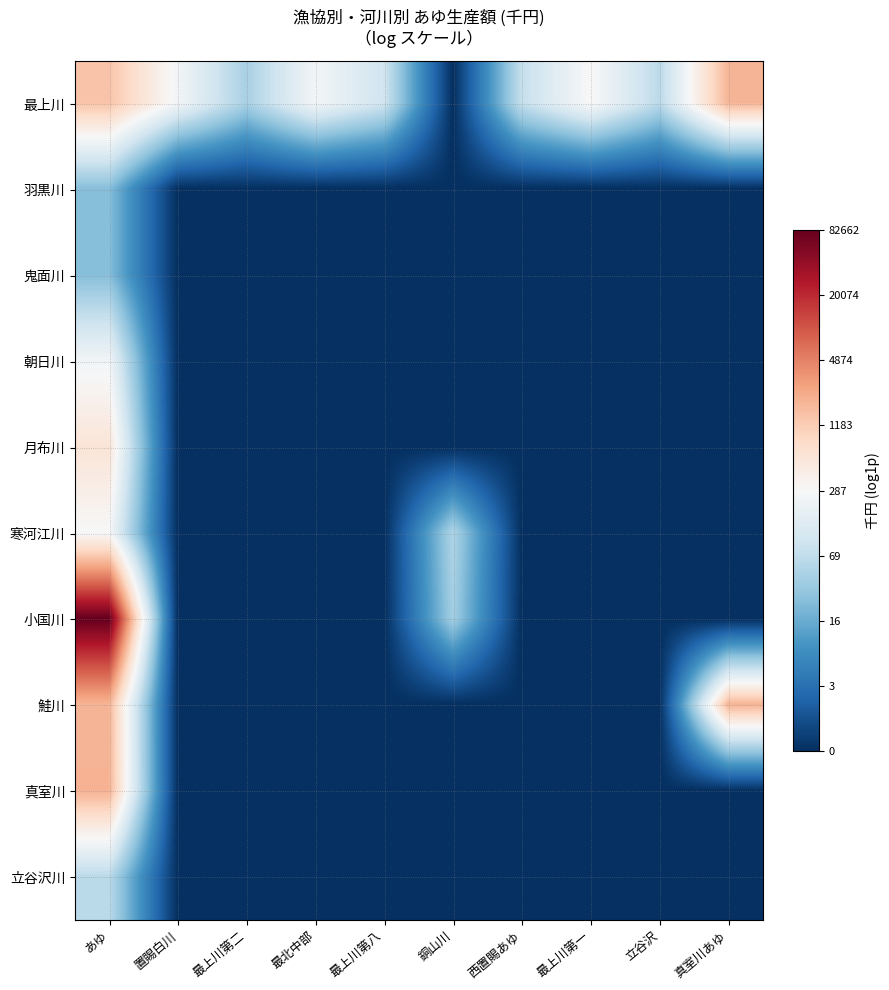

What is the difference between the highest and lowest values at 最上川第二?

3.8